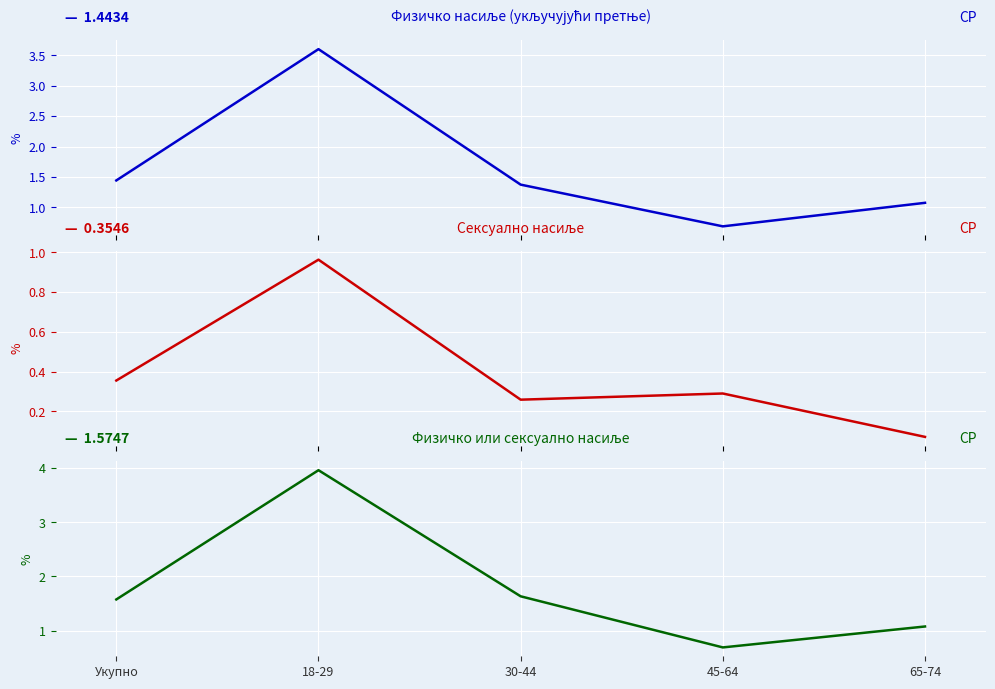

Read the Физичко насиље (укључујући претње) value at 18-29.

3.6